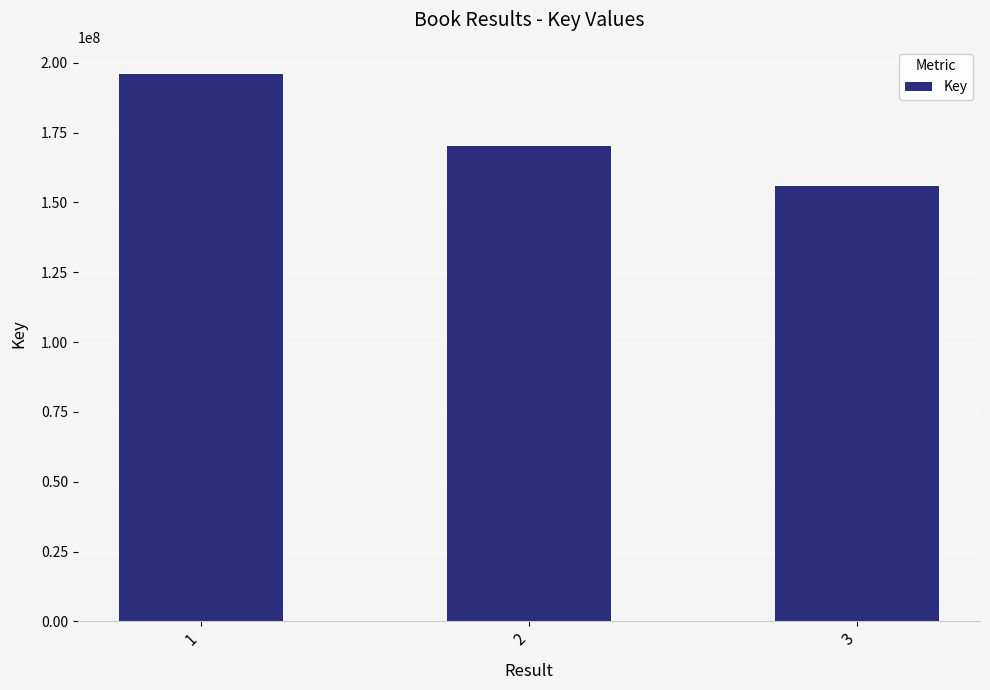

Which category has the lowest value across all series?

3